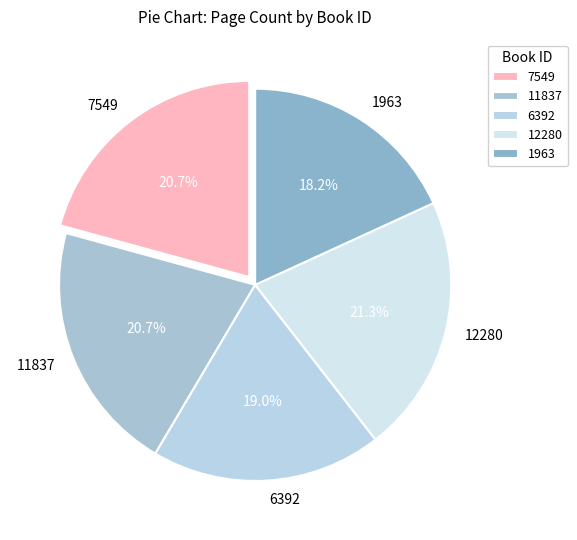

How much of the chart is everything except 7549?

79.3%